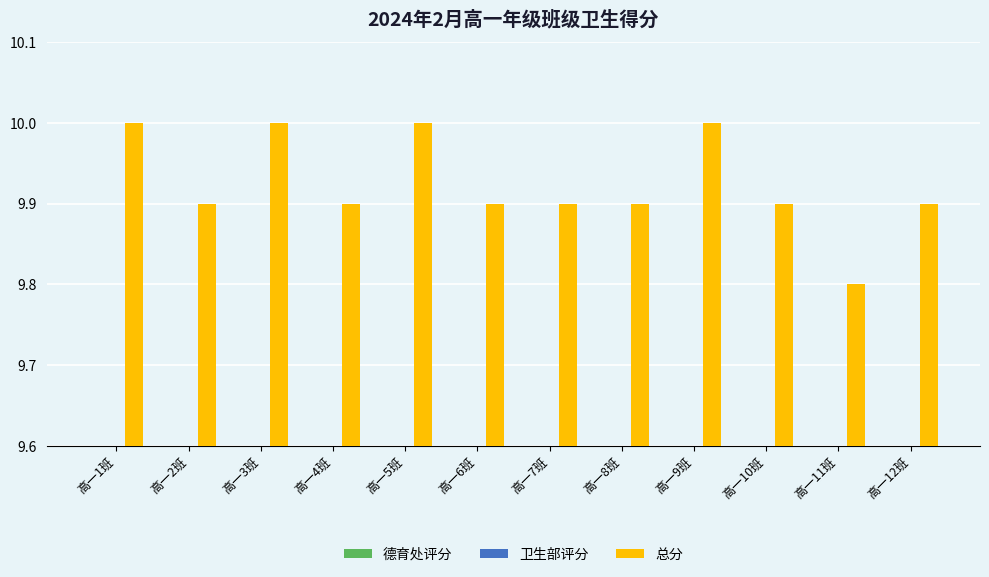

Rank the categories by 总分 value from lowest to highest.

高一11班, 高一2班, 高一4班, 高一6班, 高一7班, 高一8班, 高一10班, 高一12班, 高一1班, 高一3班, 高一5班, 高一9班